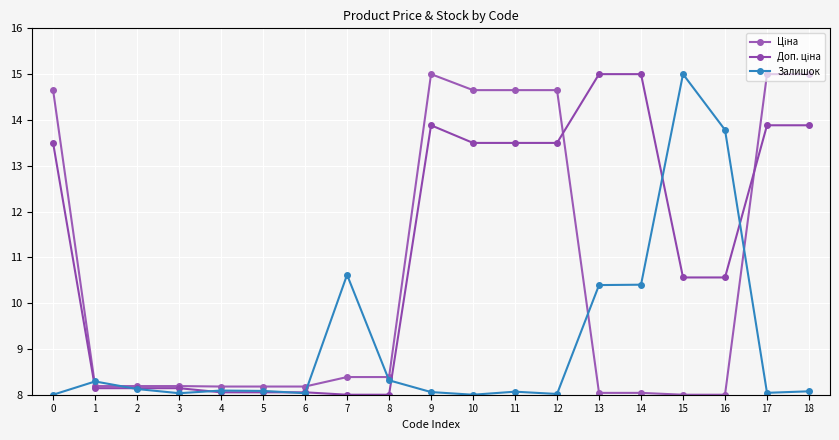

How many categories are shown in the chart?

19